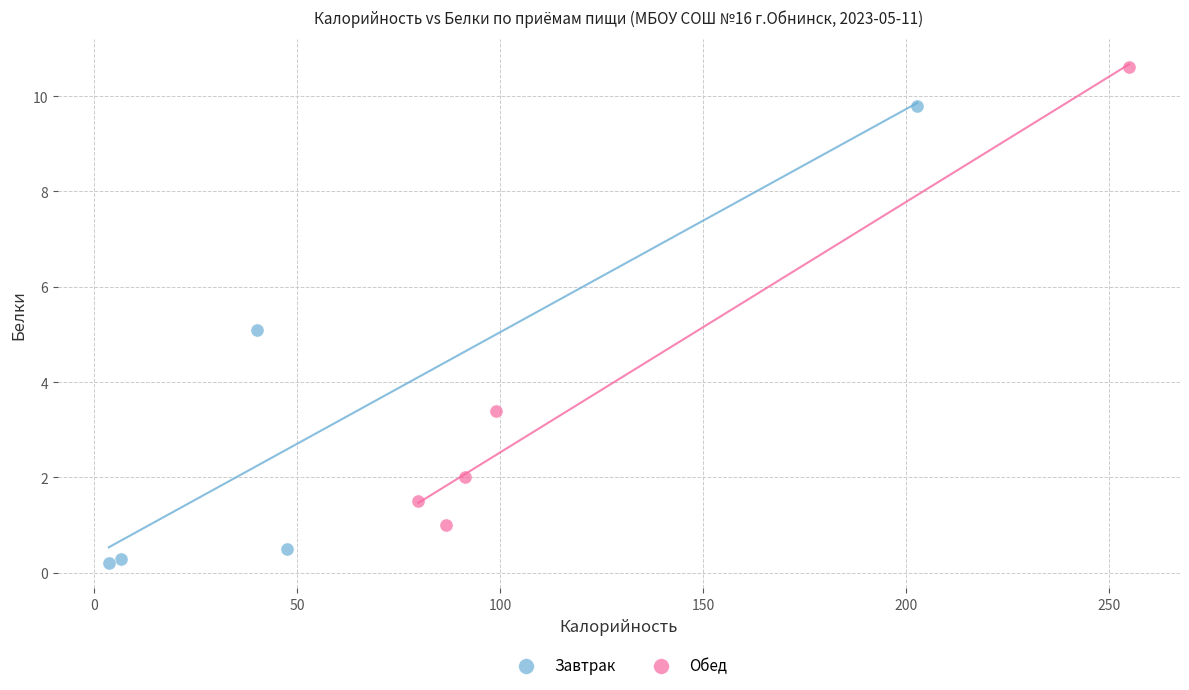

Which series contains the highest Y value?

Обед